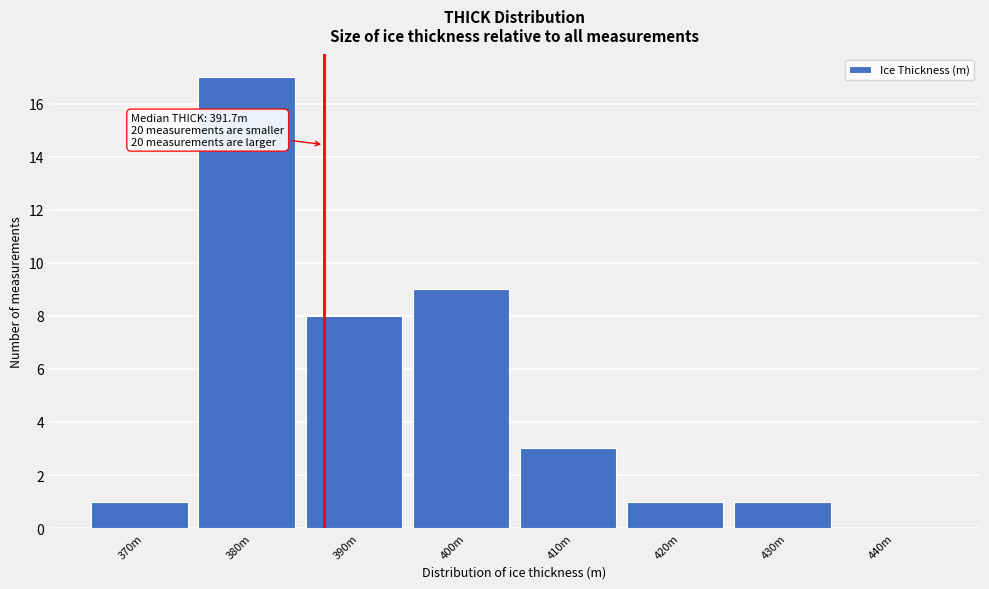

Reading left to right, extract all data points from this chart.

370m=1	380m=17	390m=8	400m=9	410m=3	420m=1	430m=1	440m=0